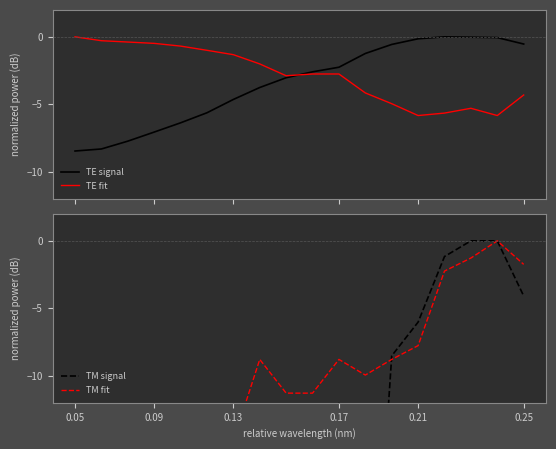

Does the chart have visible grid lines?

No